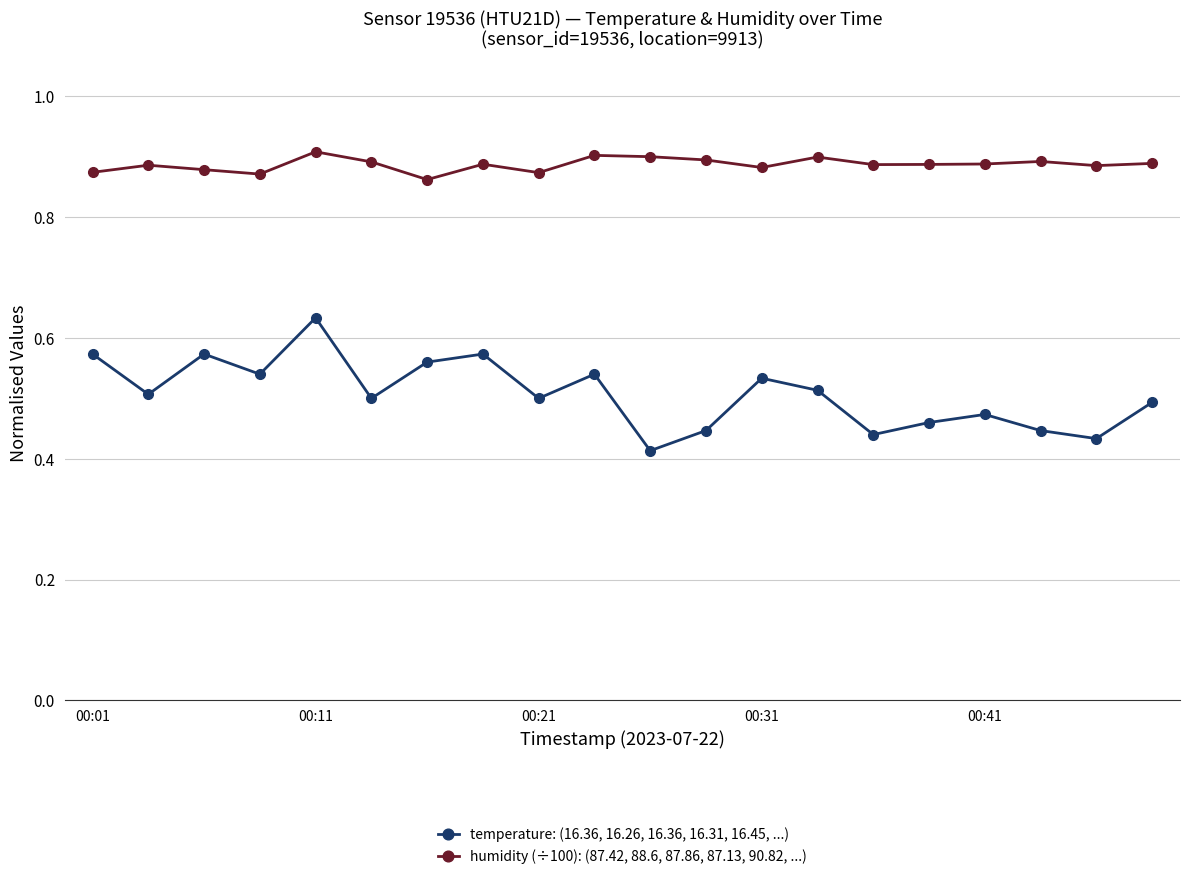

Count the humidity (÷100): (87.42, 88.6, 87.86, 87.13, 90.82, ...) values in the range 0 to 1.

20